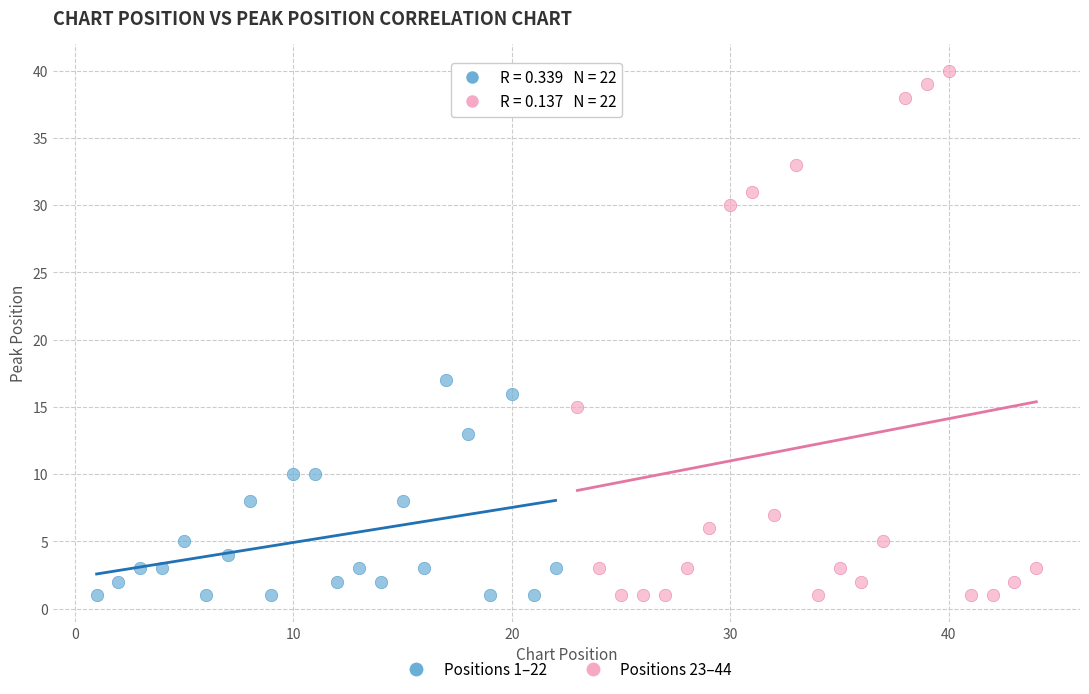

Which series has the widest spread of Y values?

Positions 23–44